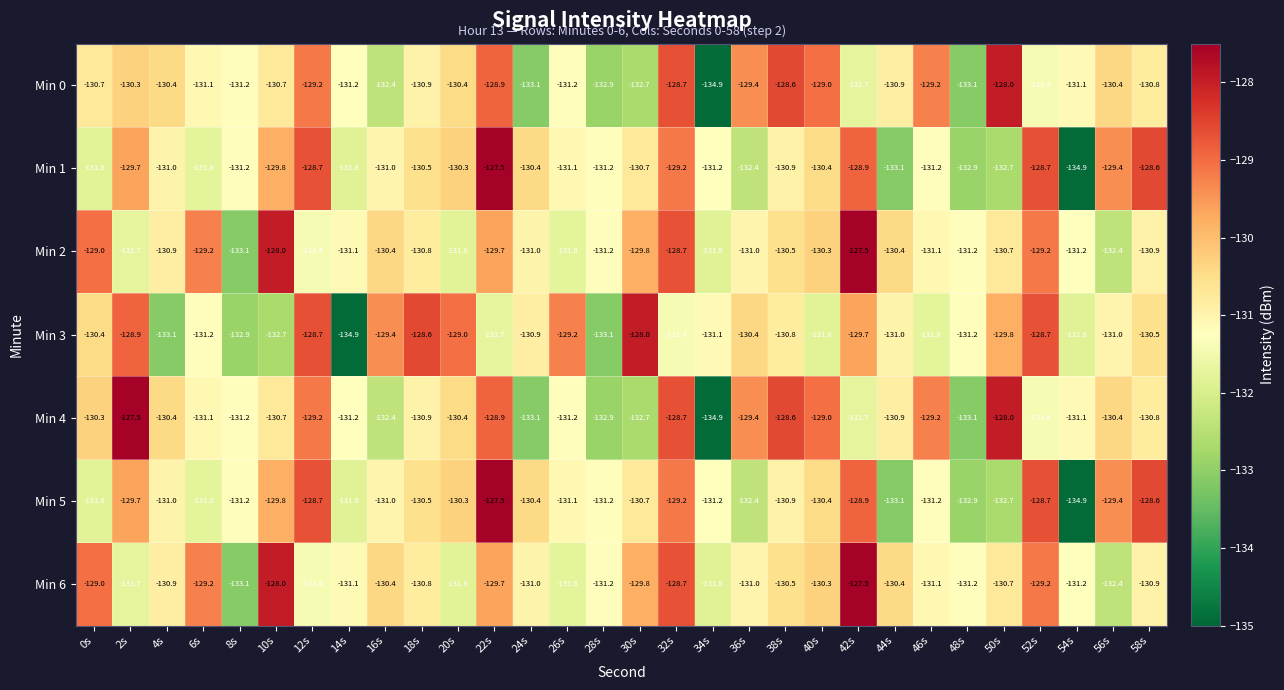

Which series changed the most between 14s and 34s?

Min 3